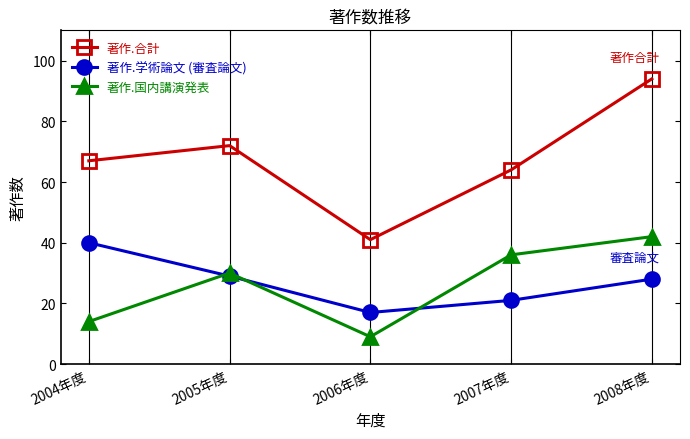

Reading left to right, transcribe all the data shown in this chart.

著作.合計: 67	72	41	64	94
著作.学術論文 (審査論文): 40	29	17	21	28
著作.国内講演発表: 14	30	9	36	42